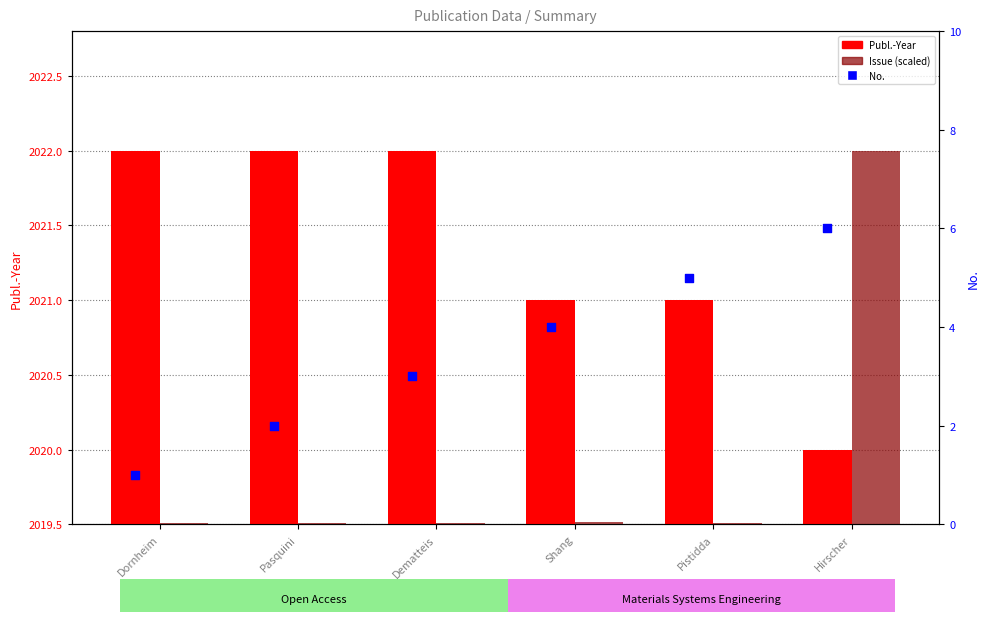

Which series has the largest total across all categories?

Publ.-Year